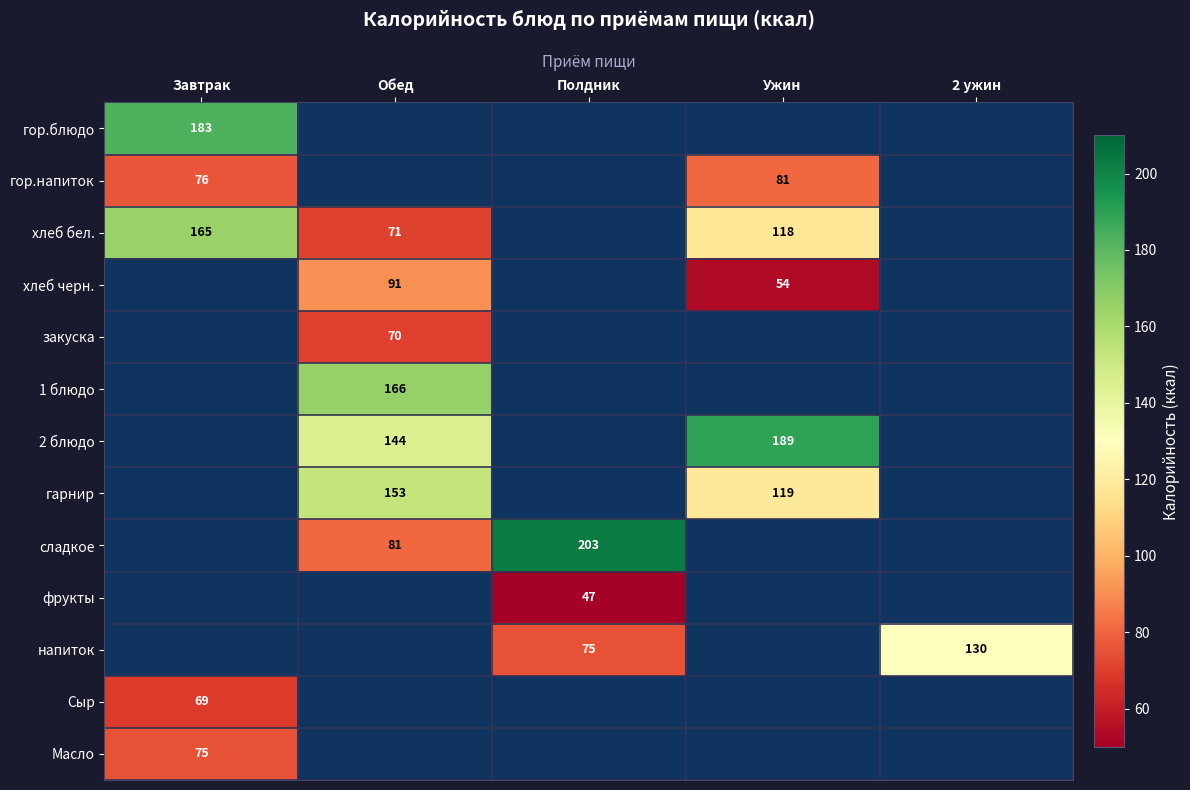

The хлеб бел. series shows 118 at Ужин. True or false?

True